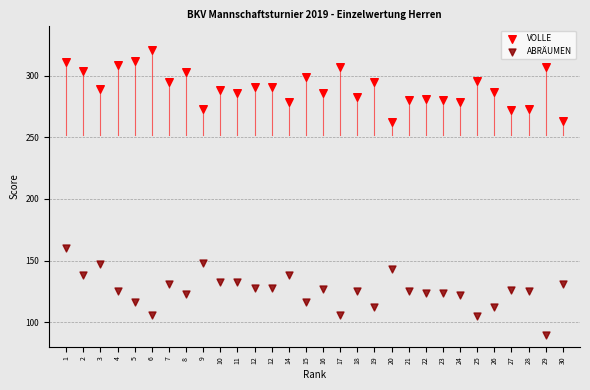

Which series reaches the minimum Y coordinate?

ABRÄUMEN